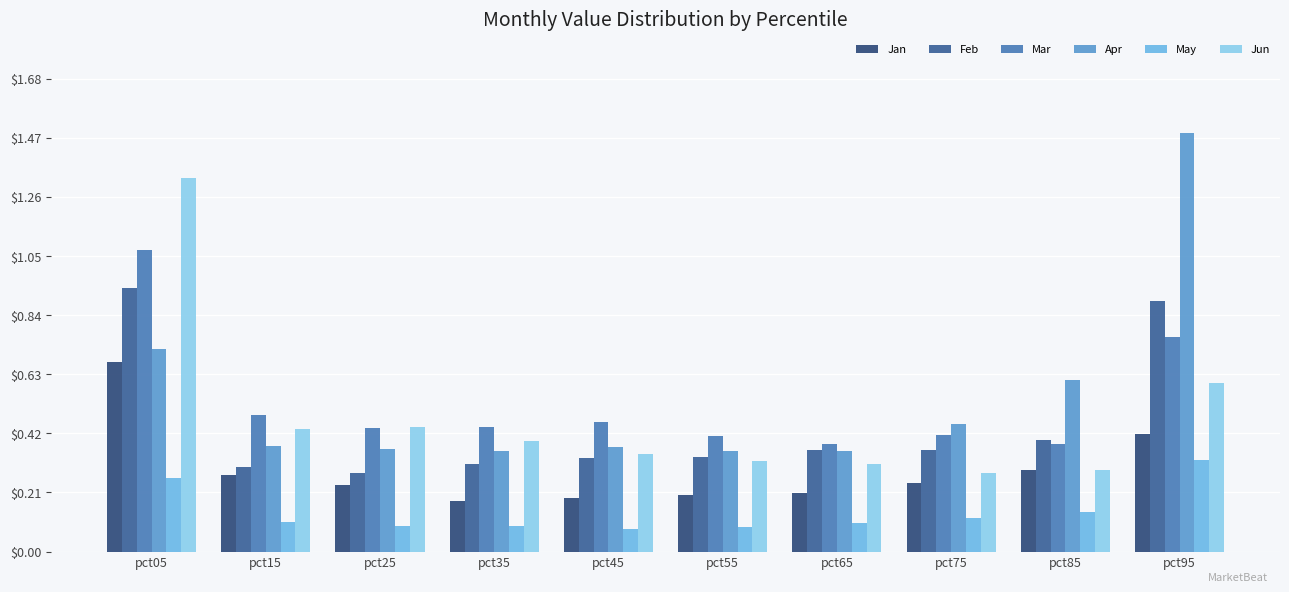

What is the difference between the highest and lowest values at pct85?

0.5